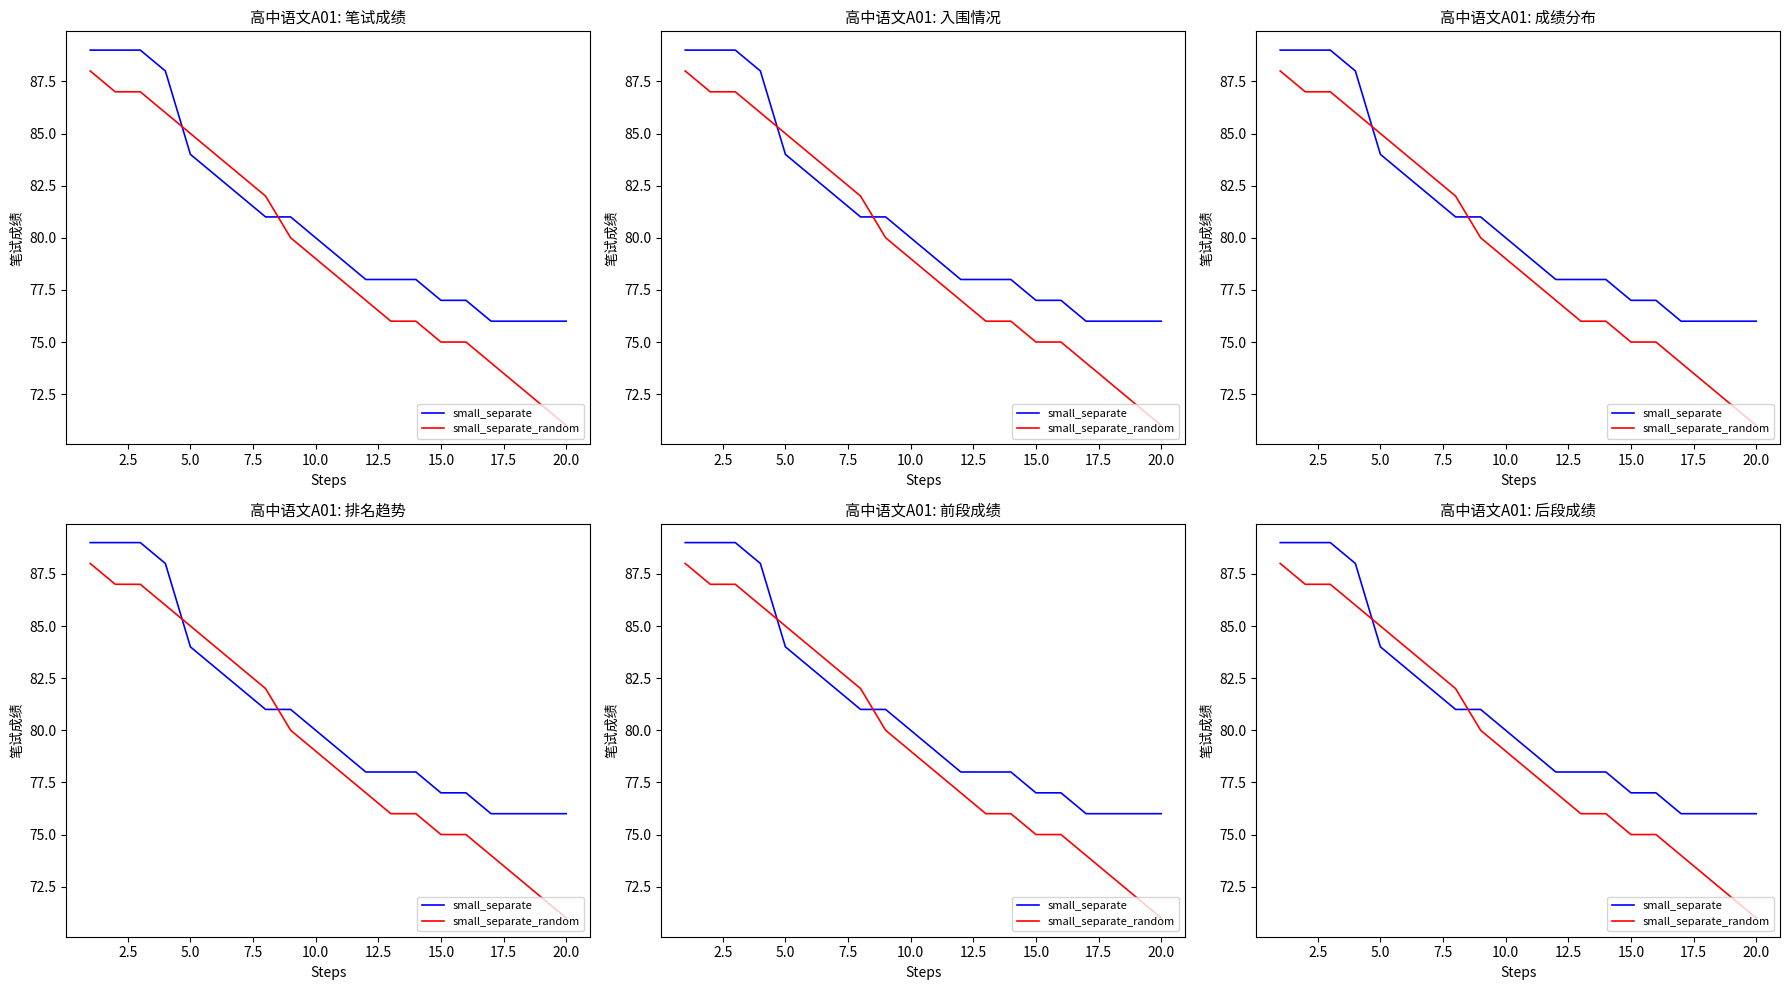

Which series ends up on top after the final intersection of small_separate_random and small_separate?

small_separate